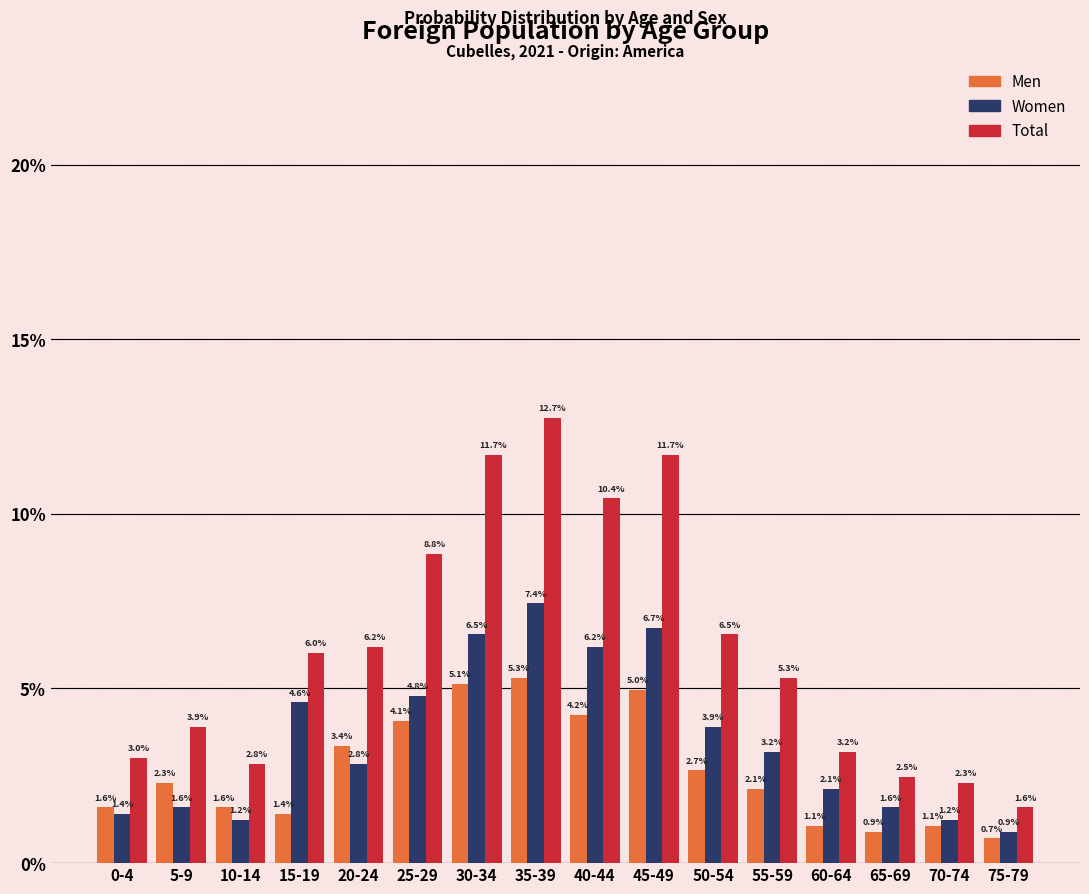

Reading right to left, transcribe all the data shown in this chart.

Men: 75-79=0.7	70-74=1.1	65-69=0.9	60-64=1.1	55-59=2.1	50-54=2.7	45-49=5.0	40-44=4.2	35-39=5.3	30-34=5.1	25-29=4.1	20-24=3.4	15-19=1.4	10-14=1.6	5-9=2.3	0-4=1.6
Women: 75-79=0.9	70-74=1.2	65-69=1.6	60-64=2.1	55-59=3.2	50-54=3.9	45-49=6.7	40-44=6.2	35-39=7.4	30-34=6.5	25-29=4.8	20-24=2.8	15-19=4.6	10-14=1.2	5-9=1.6	0-4=1.4
Total: 75-79=1.6	70-74=2.3	65-69=2.5	60-64=3.2	55-59=5.3	50-54=6.5	45-49=11.7	40-44=10.4	35-39=12.7	30-34=11.7	25-29=8.8	20-24=6.2	15-19=6.0	10-14=2.8	5-9=3.9	0-4=3.0